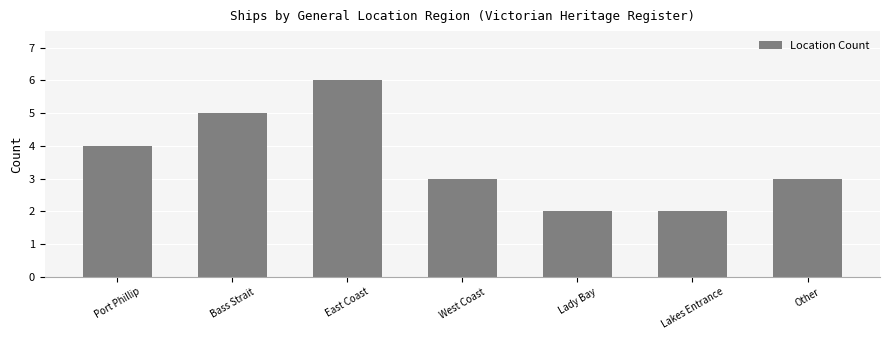

What is the difference between the maximum and second lowest values?

4